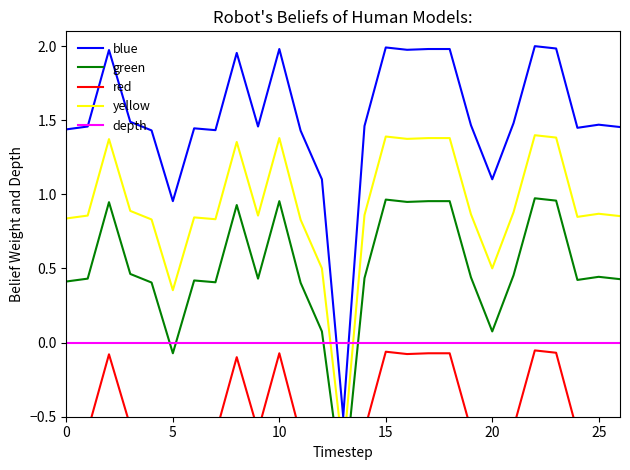

At how many categories does at least one series exceed 1?

25